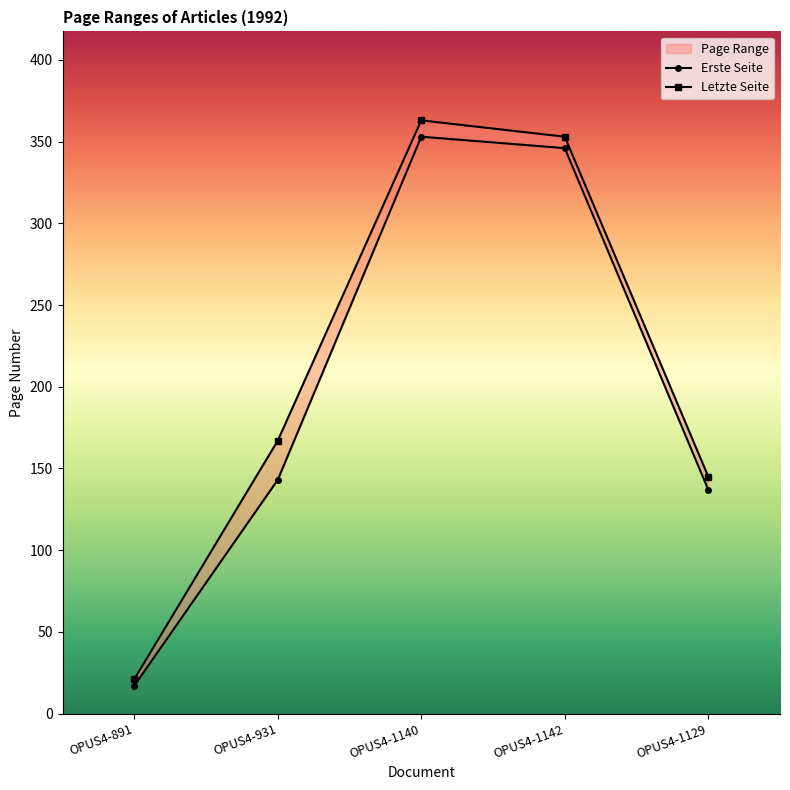

What is the value of the Erste Seite point at the 2nd from the left?

143